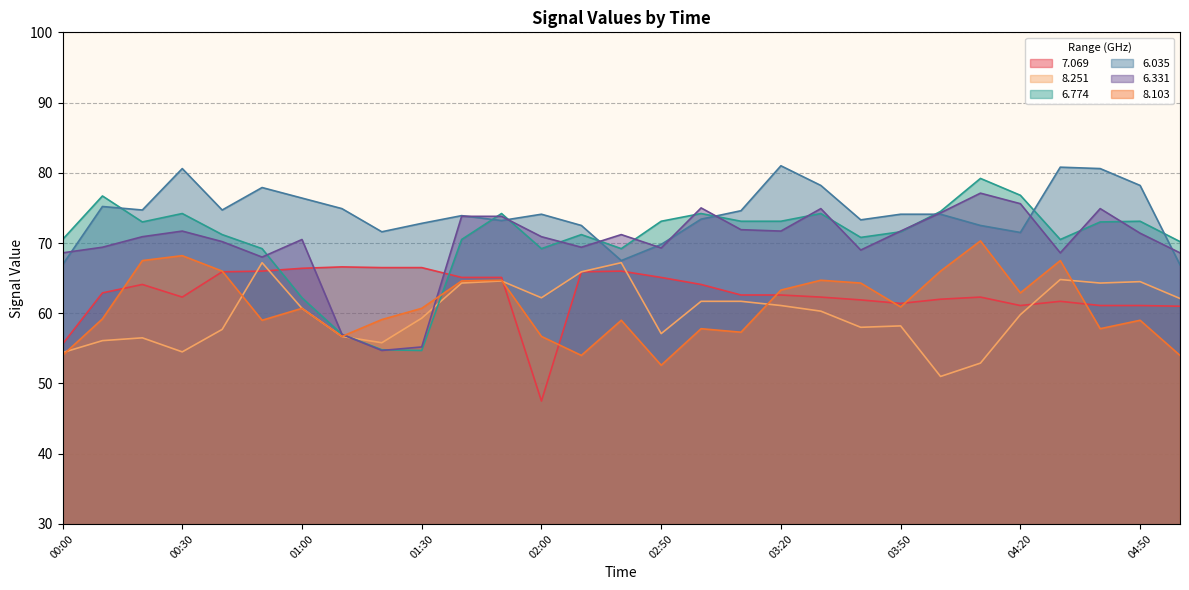

What is the sum of the   8.103 values at 04:10 and 04:00?

136.3